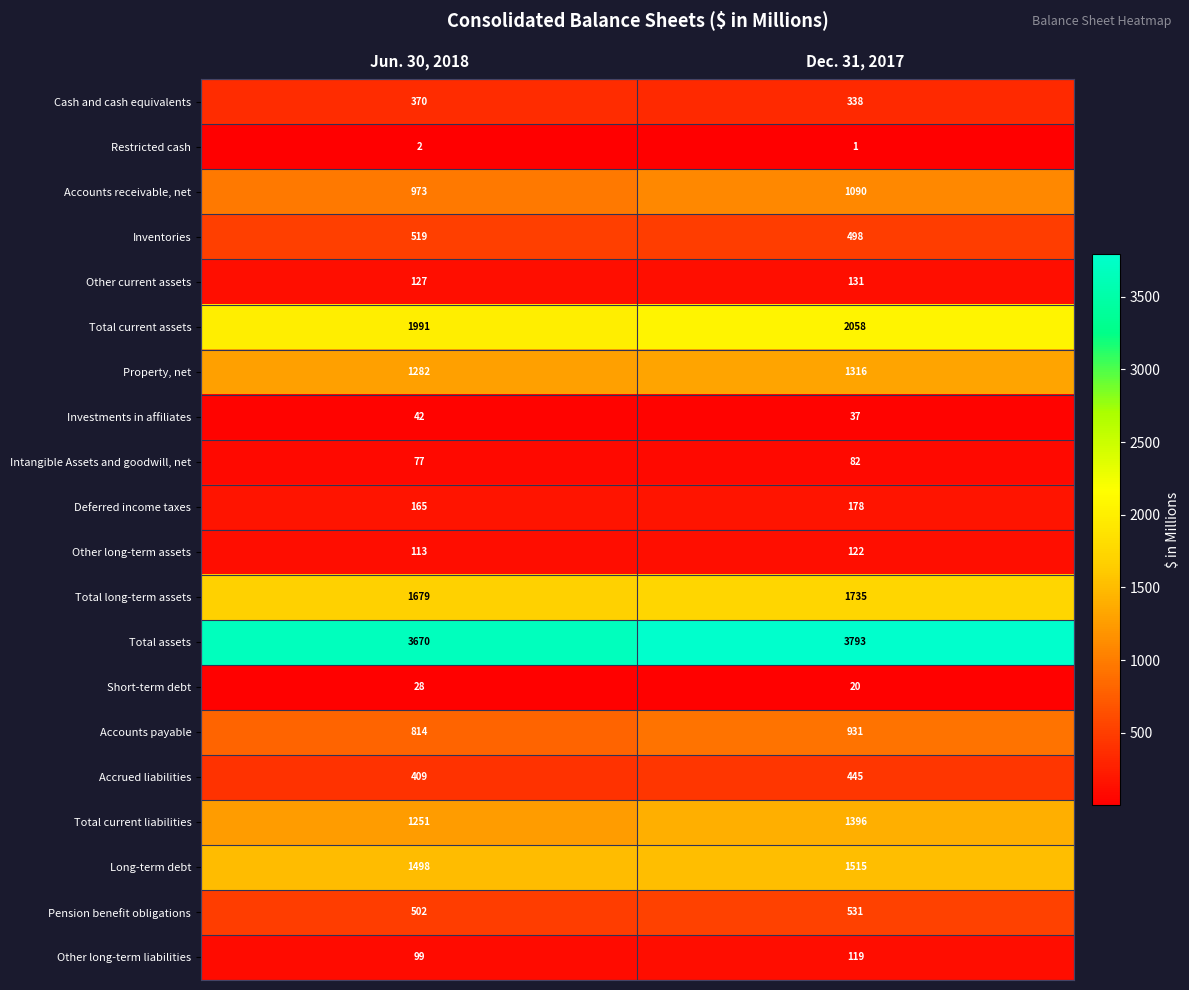

At how many categories does at least one series exceed 2299?

2